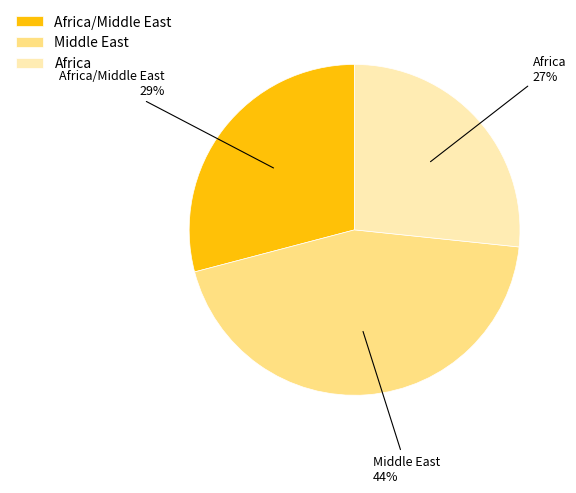

Which slice is the smallest?

Africa